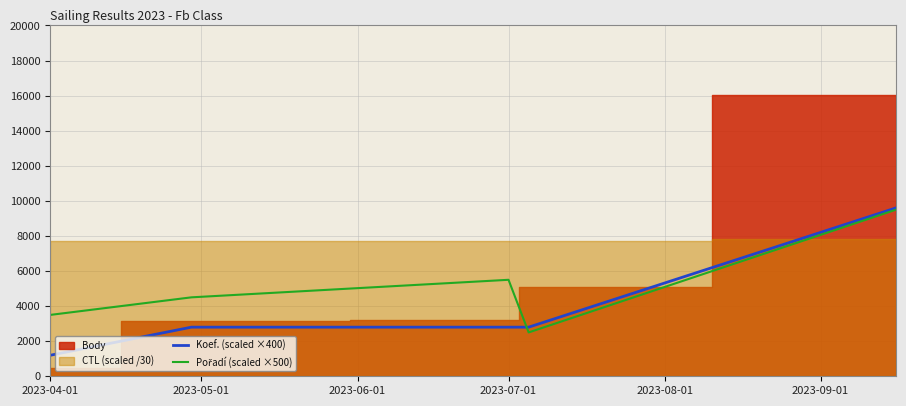

What is the highest value of the Koef. (scaled ×400) series?

9600